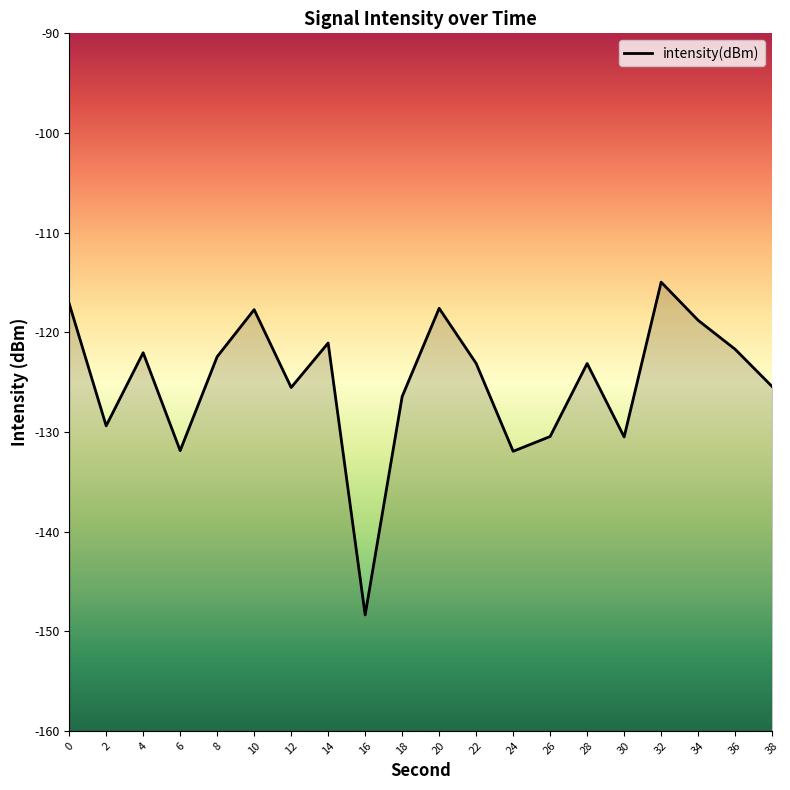

Rank the categories by value from lowest to highest.

16, 24, 6, 30, 26, 2, 18, 12, 38, 28, 22, 8, 4, 36, 14, 34, 10, 20, 0, 32